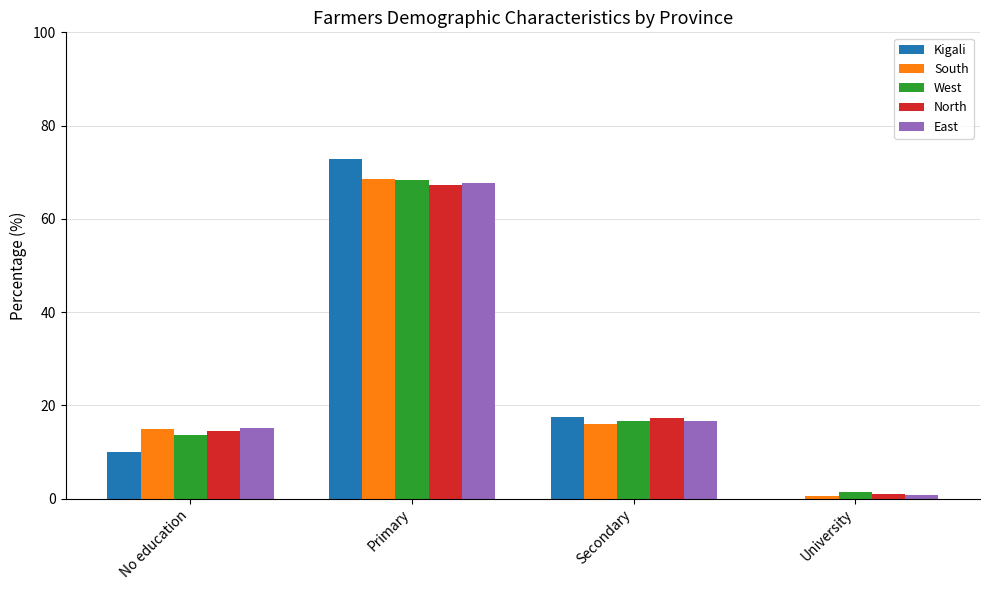

At which category is the sum across all series the highest?

Primary